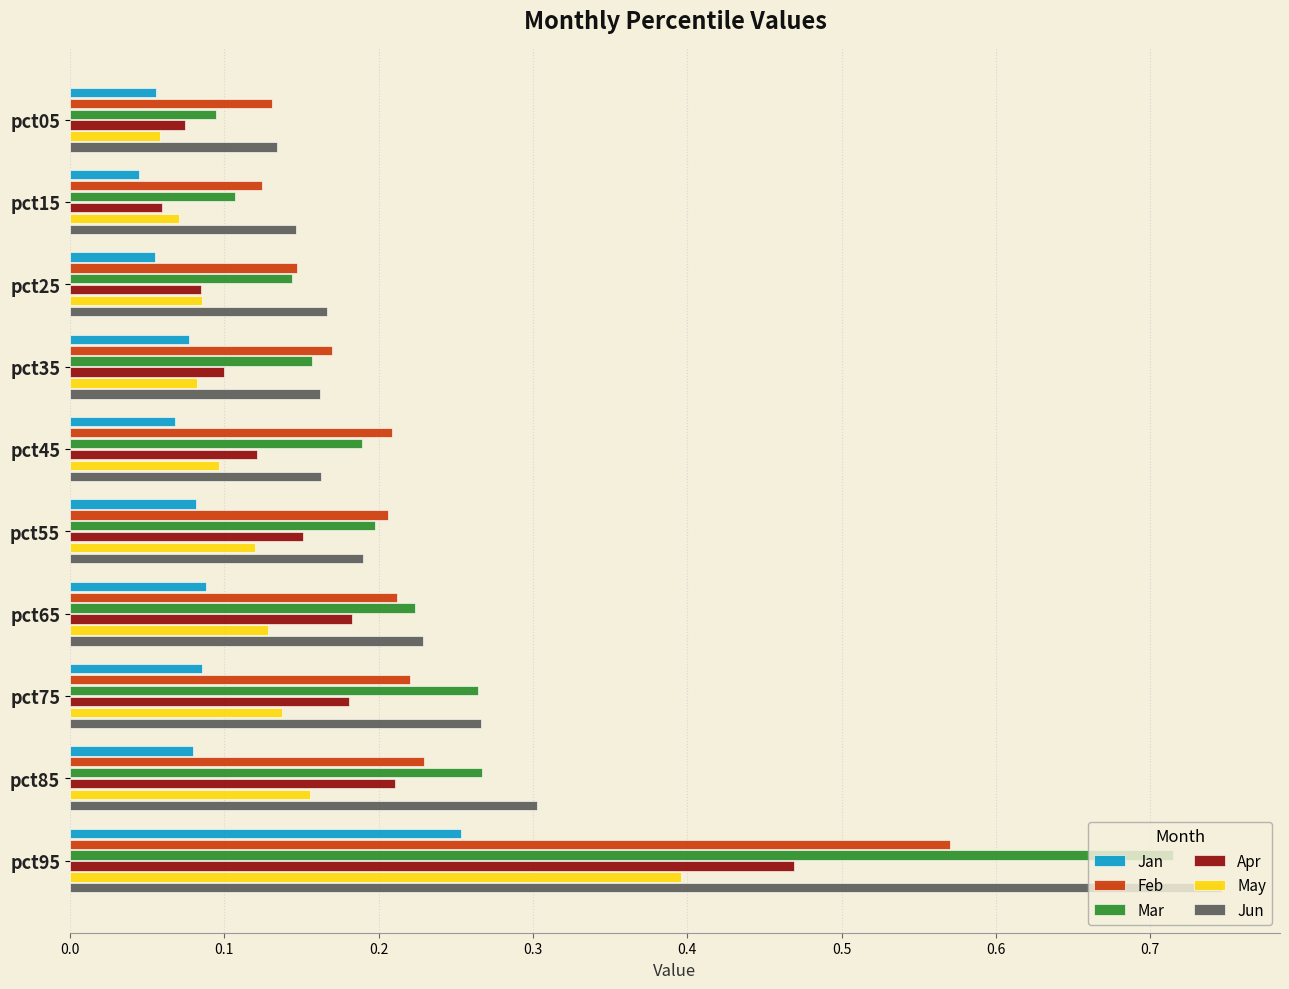

How many Jun values are between 0 and 1?

10